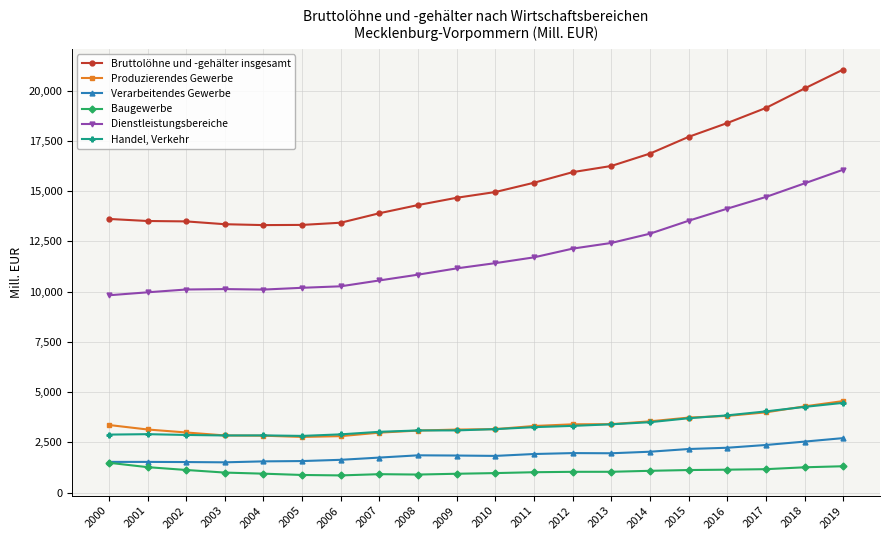

Does the chart have visible grid lines?

Yes